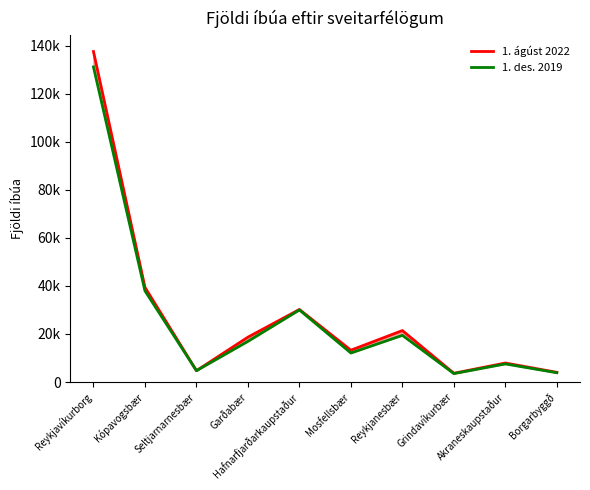

What are all the series names shown in the legend?

1. ágúst 2022, 1. des. 2019